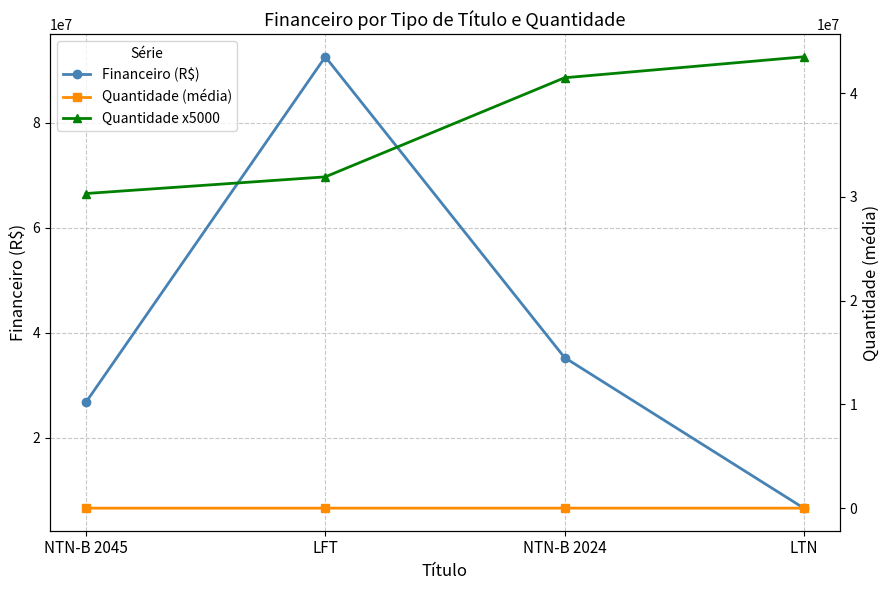

What is the label of the 2nd point from the left?

LFT